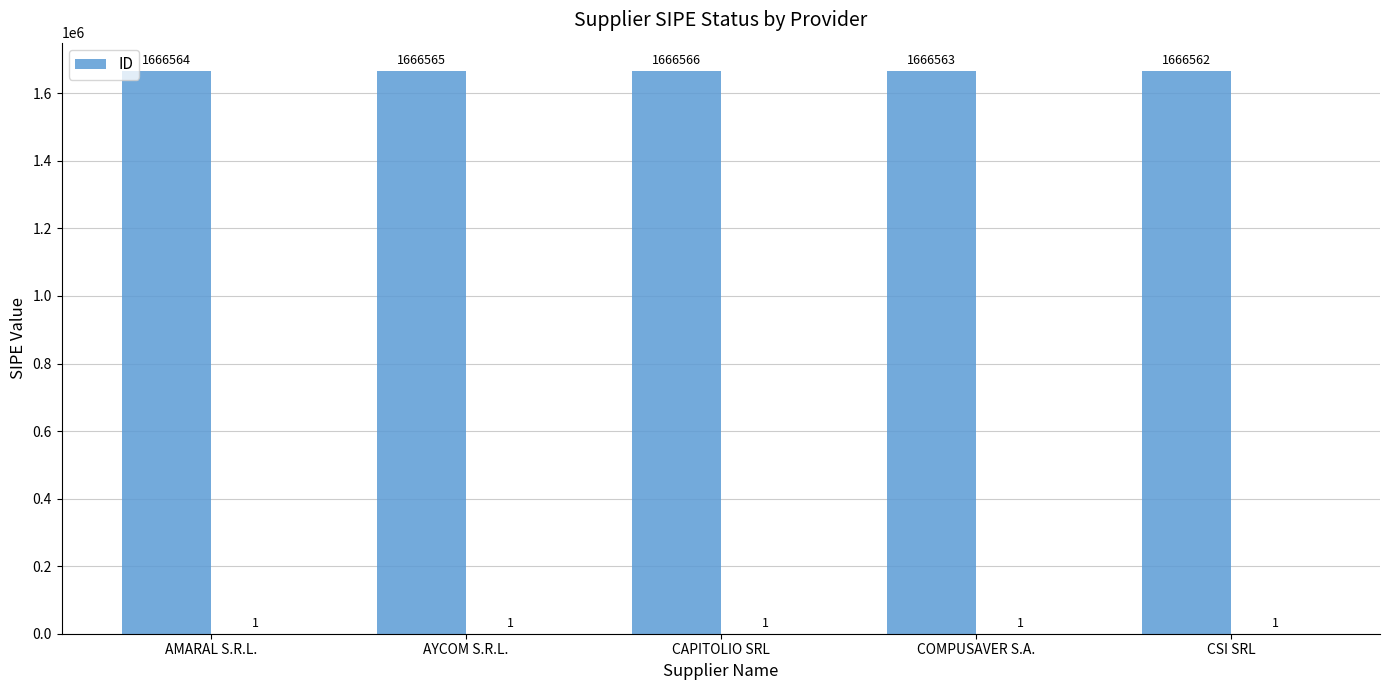

List the labels in order of value, smallest first.

CSI SRL, COMPUSAVER S.A., AMARAL S.R.L., AYCOM S.R.L., CAPITOLIO SRL